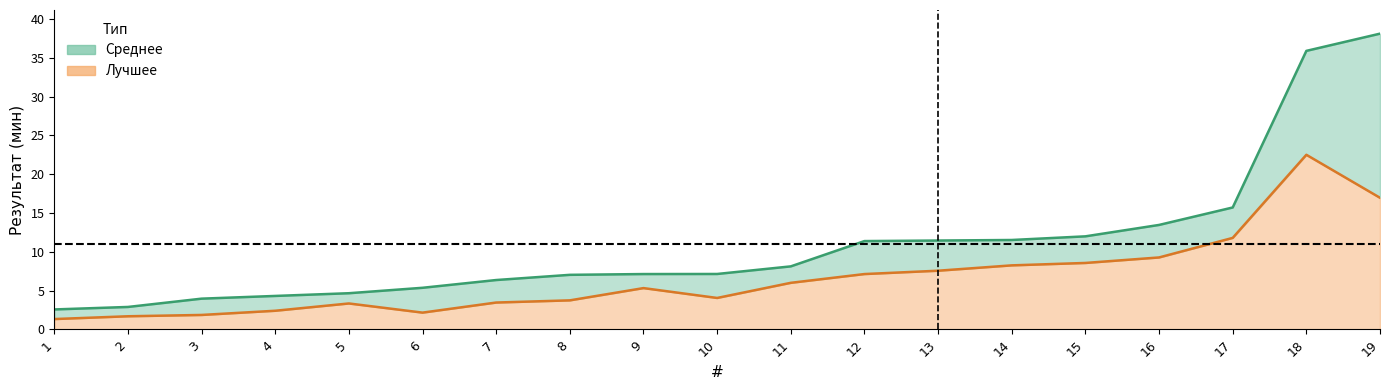

What is the maximum value shown in the chart?

38.1